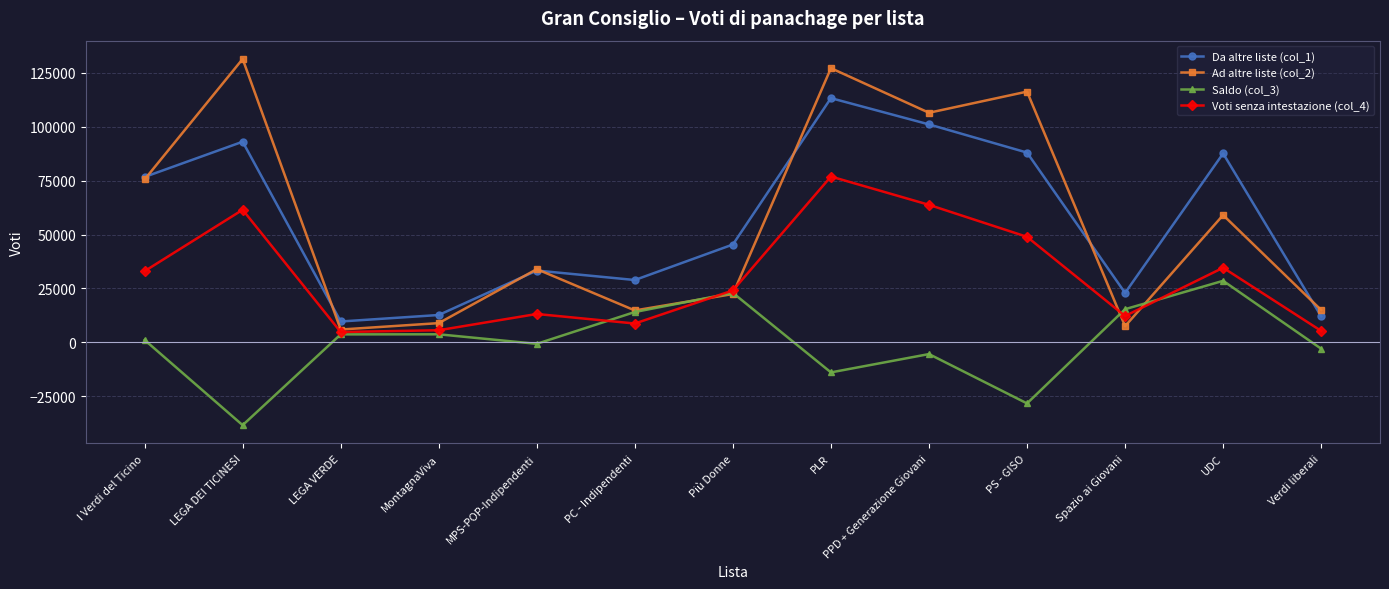

Where is the first local maximum for Ad altre liste (col_2)?

LEGA DEI TICINESI